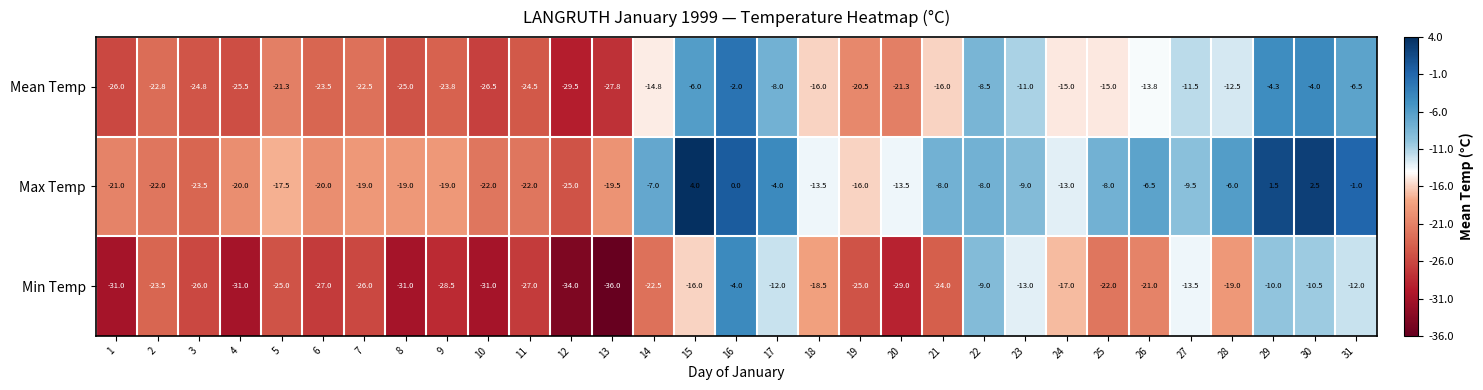

What is the average value of the Mean Temp series?

-17.1